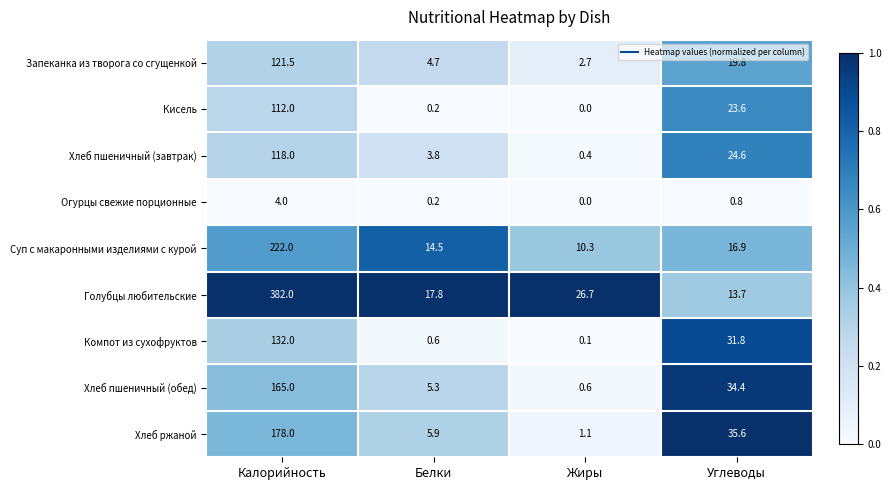

At which category is the sum across all series the highest?

Калорийность